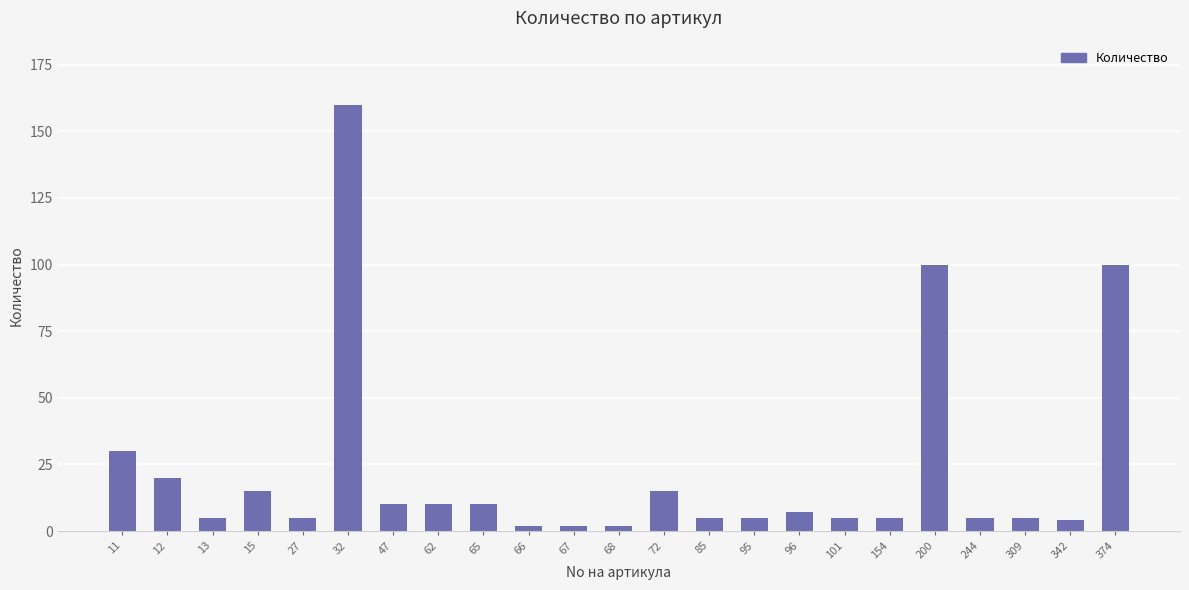

What is the change in value from 62 to 101?

-5